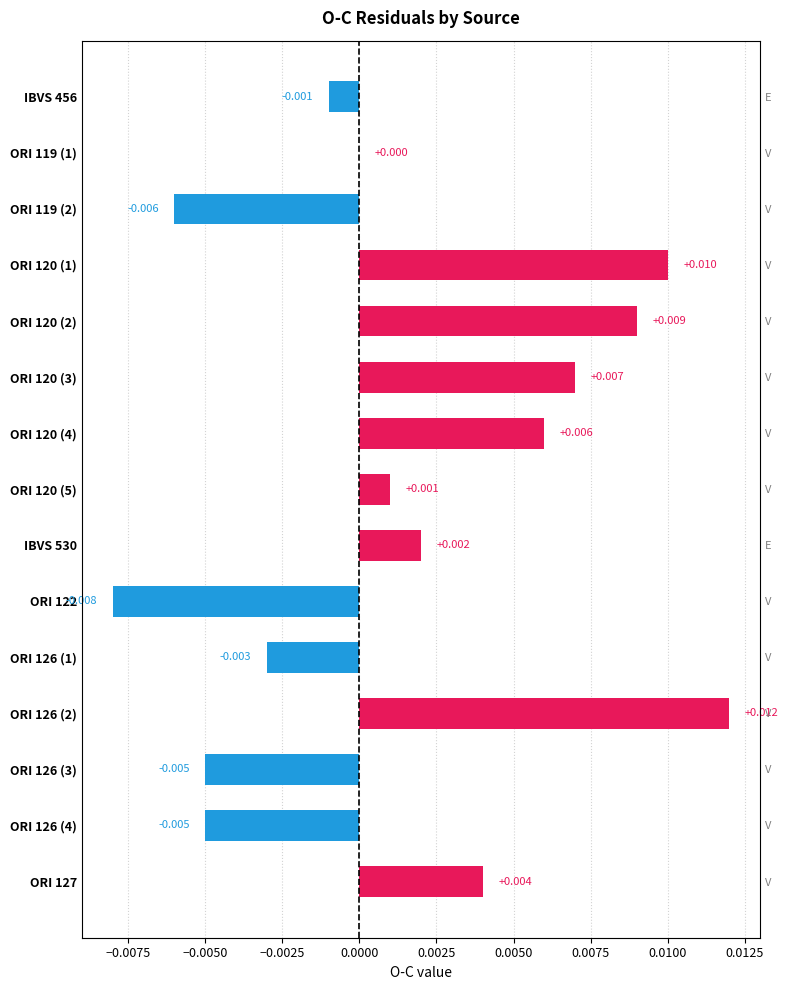

Is it true that the value at ORI 120 (3) is 0.0?

True